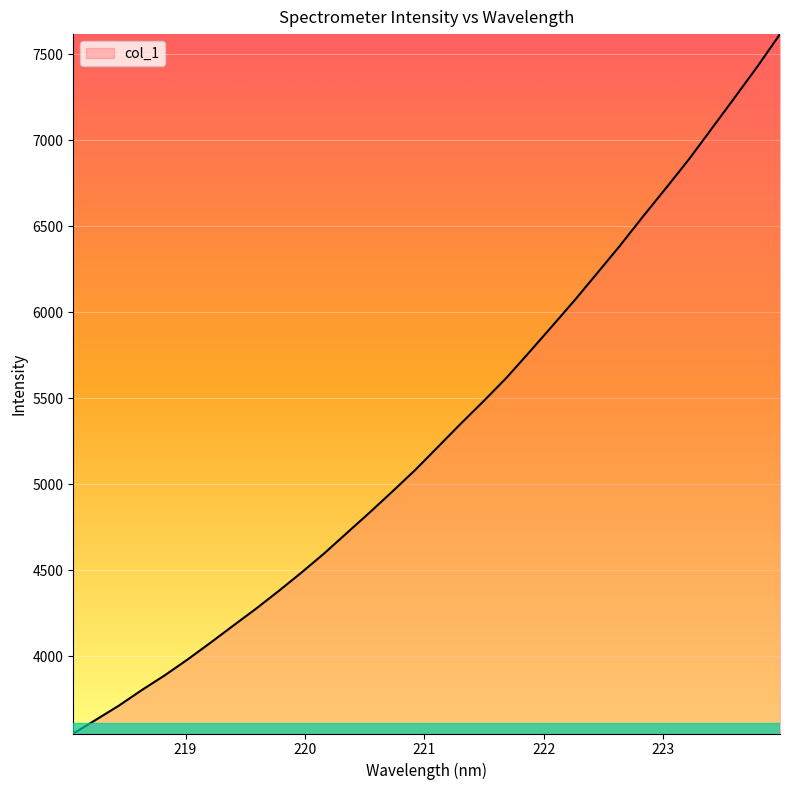

What is the smallest value displayed?

3550.2